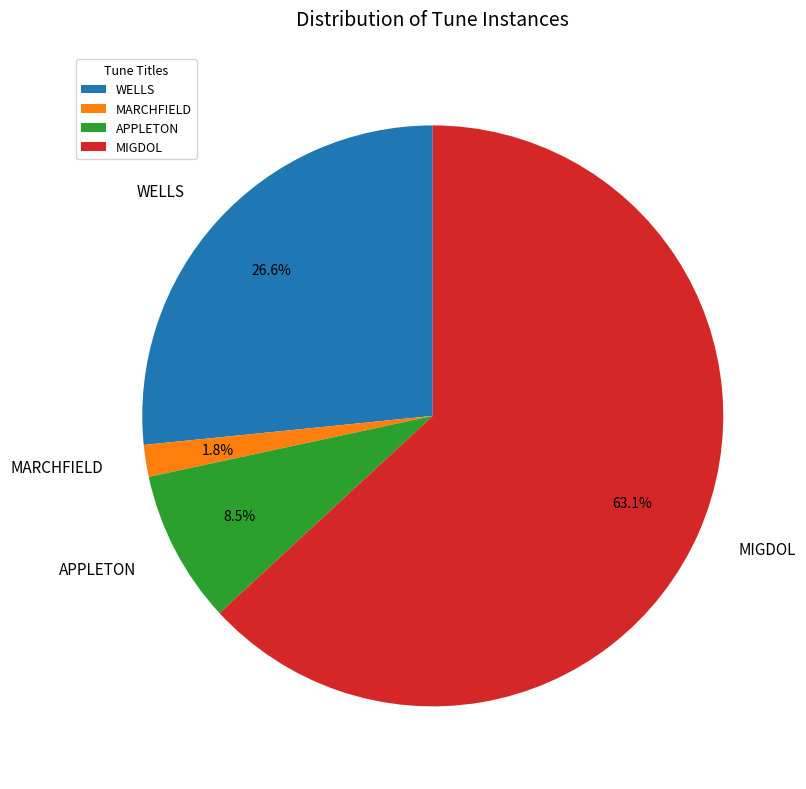

True or false: MIGDOL accounts for 69% of the total.

False